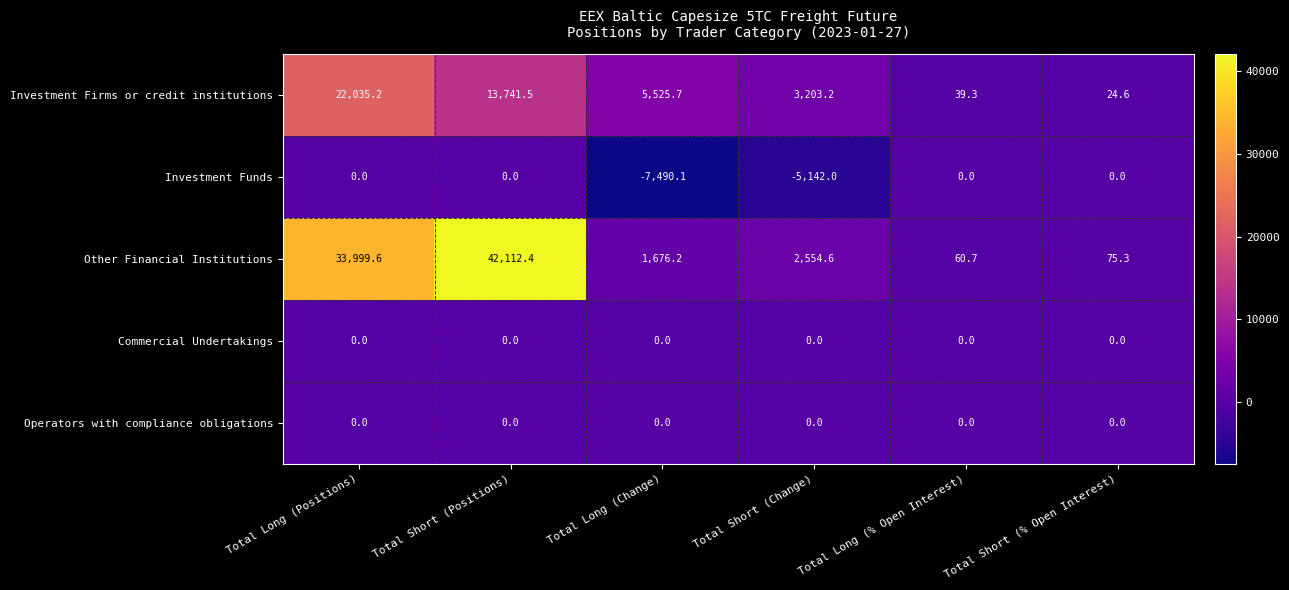

Reading left to right, list all the values displayed in this chart.

Investment Firms or credit institutions: Total Long (Positions)=22035.2	Total Short (Positions)=13741.5	Total Long (Change)=5525.7	Total Short (Change)=3203.2	Total Long (% Open Interest)=39.3	Total Short (% Open Interest)=24.6
Investment Funds: Total Long (Positions)=0.0	Total Short (Positions)=0.0	Total Long (Change)=-7490.1	Total Short (Change)=-5142.0	Total Long (% Open Interest)=0.0	Total Short (% Open Interest)=0.0
Other Financial Institutions: Total Long (Positions)=33999.6	Total Short (Positions)=42112.4	Total Long (Change)=1676.2	Total Short (Change)=2554.6	Total Long (% Open Interest)=60.7	Total Short (% Open Interest)=75.3
Commercial Undertakings: Total Long (Positions)=0.0	Total Short (Positions)=0.0	Total Long (Change)=0.0	Total Short (Change)=0.0	Total Long (% Open Interest)=0.0	Total Short (% Open Interest)=0.0
Operators with compliance obligations: Total Long (Positions)=0.0	Total Short (Positions)=0.0	Total Long (Change)=0.0	Total Short (Change)=0.0	Total Long (% Open Interest)=0.0	Total Short (% Open Interest)=0.0